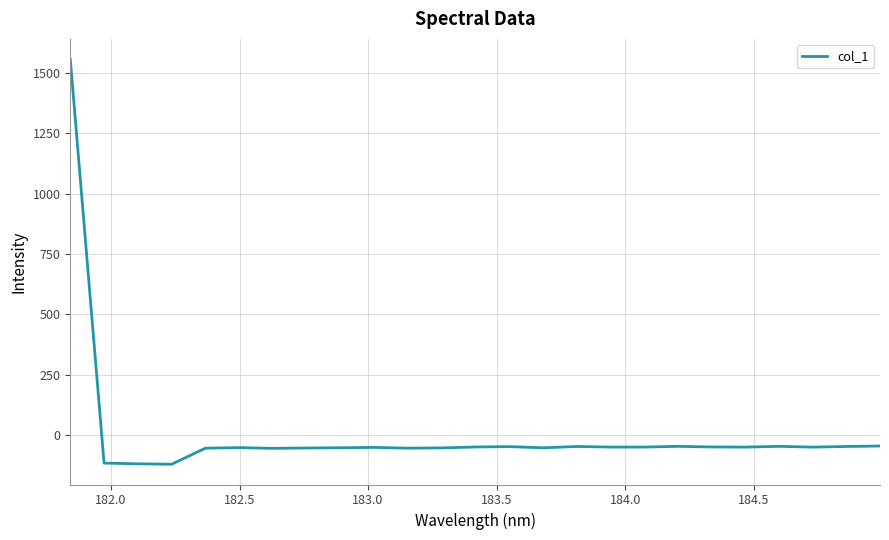

How many lines are shown in the chart?

1